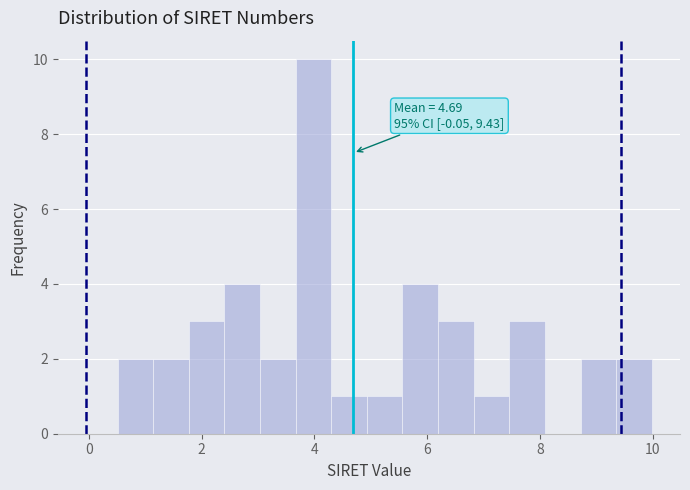

Around what value on the x-axis is the tallest bar? Give the approximate position of its centre, as read against the axis.

4.0